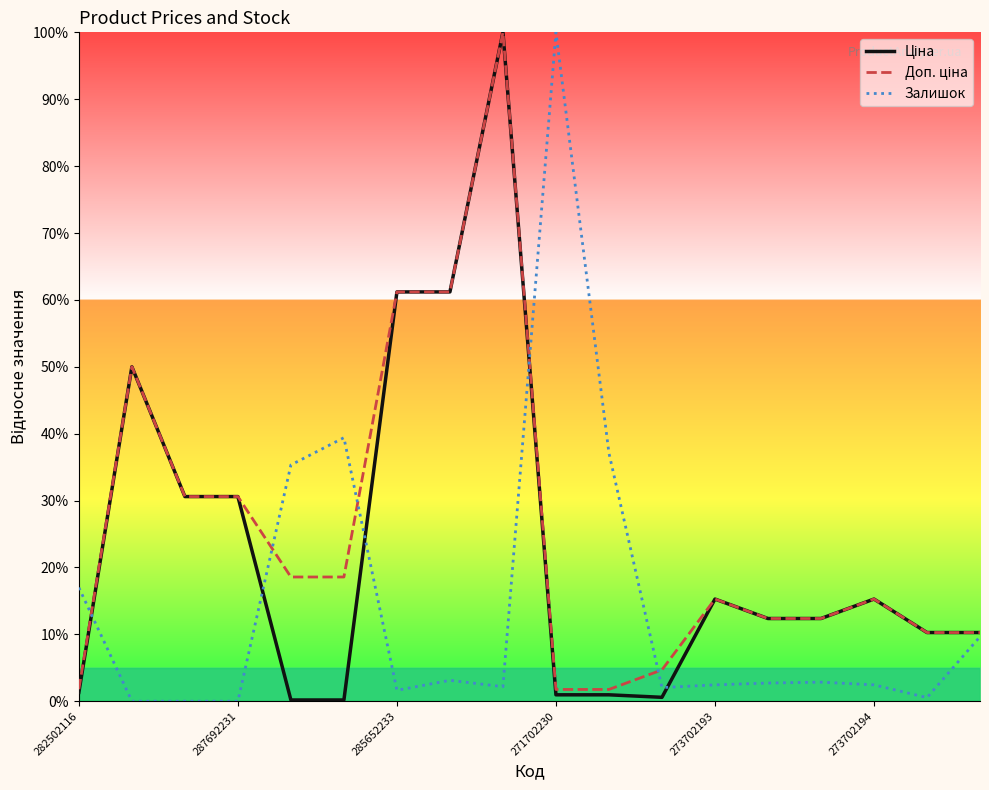

What is the highest value of the Залишок series?

100.0